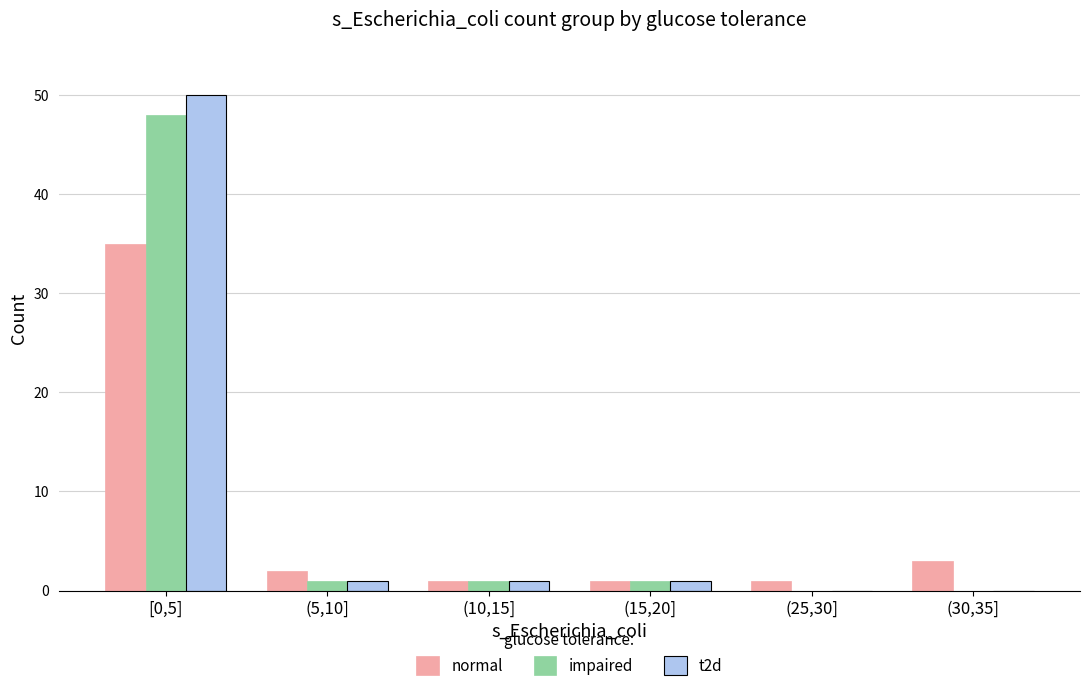

Reading right to left, what are all the values shown in this chart?

normal: (30,35]=3	(25,30]=1	(15,20]=1	(10,15]=1	(5,10]=2	[0,5]=35
impaired: (30,35]=0	(25,30]=0	(15,20]=1	(10,15]=1	(5,10]=1	[0,5]=48
t2d: (30,35]=0	(25,30]=0	(15,20]=1	(10,15]=1	(5,10]=1	[0,5]=50